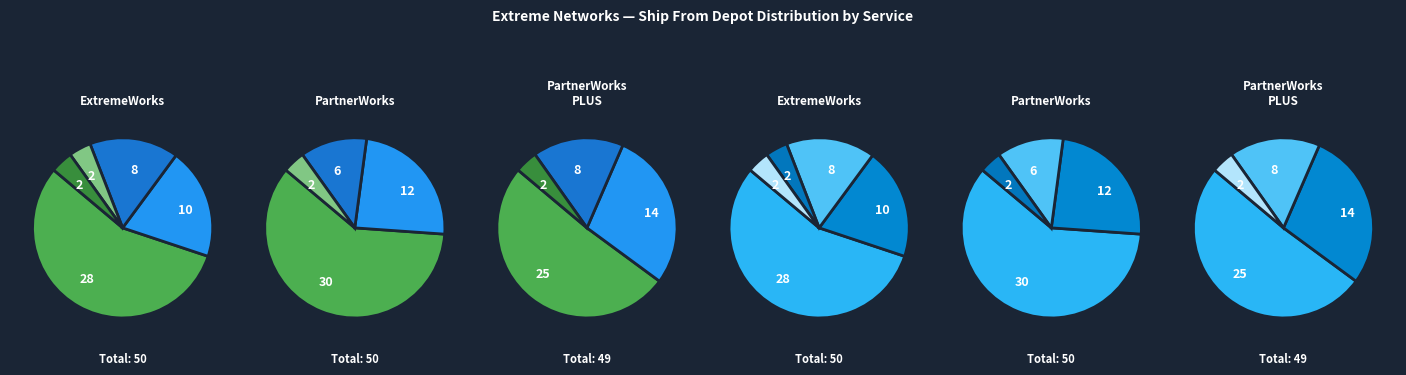

Is there any slice that represents more than half of the pie?

Yes